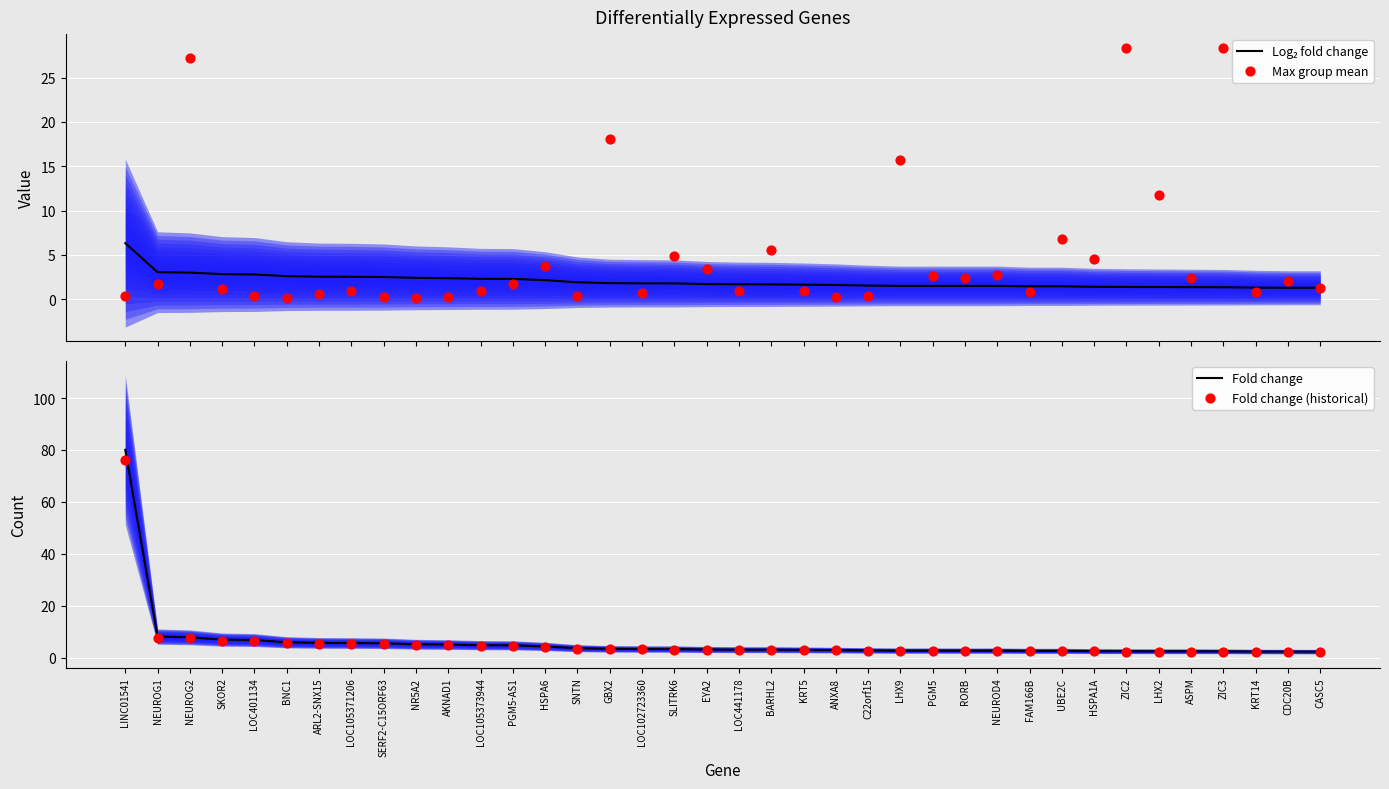

Which series has the widest spread of Y values?

Fold change